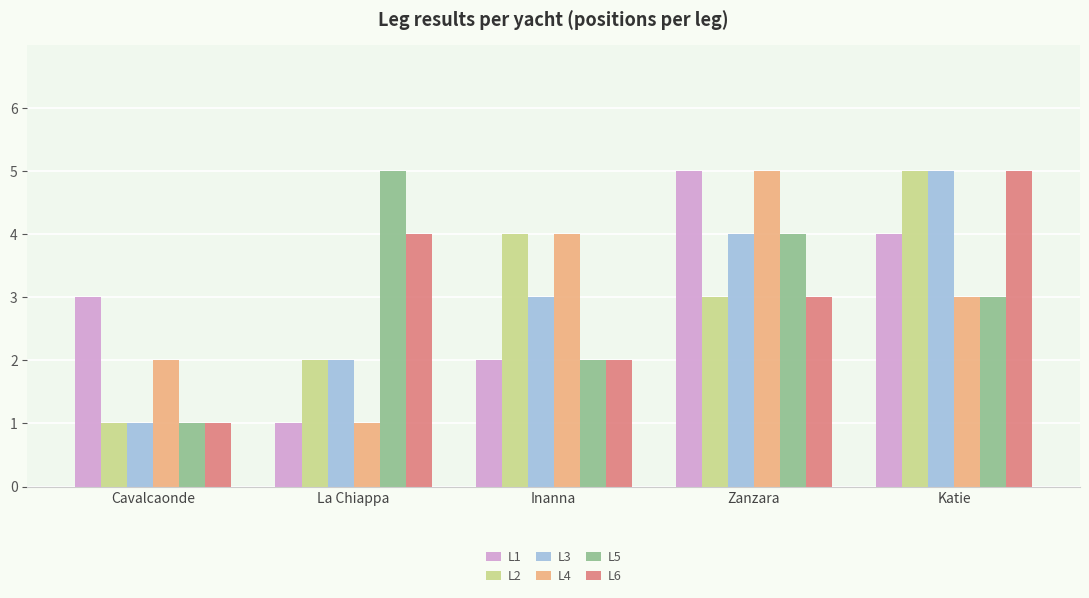

Is the value of L5 at Katie greater than the value of L6 at Inanna?

Yes